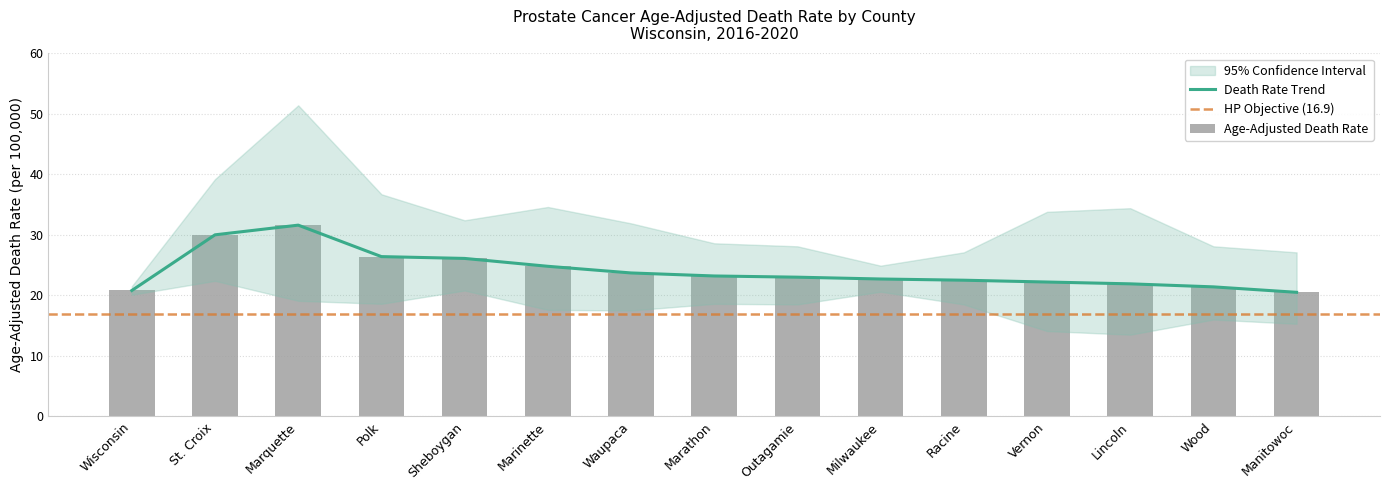

What is the difference between the maximum and minimum values?

11.1